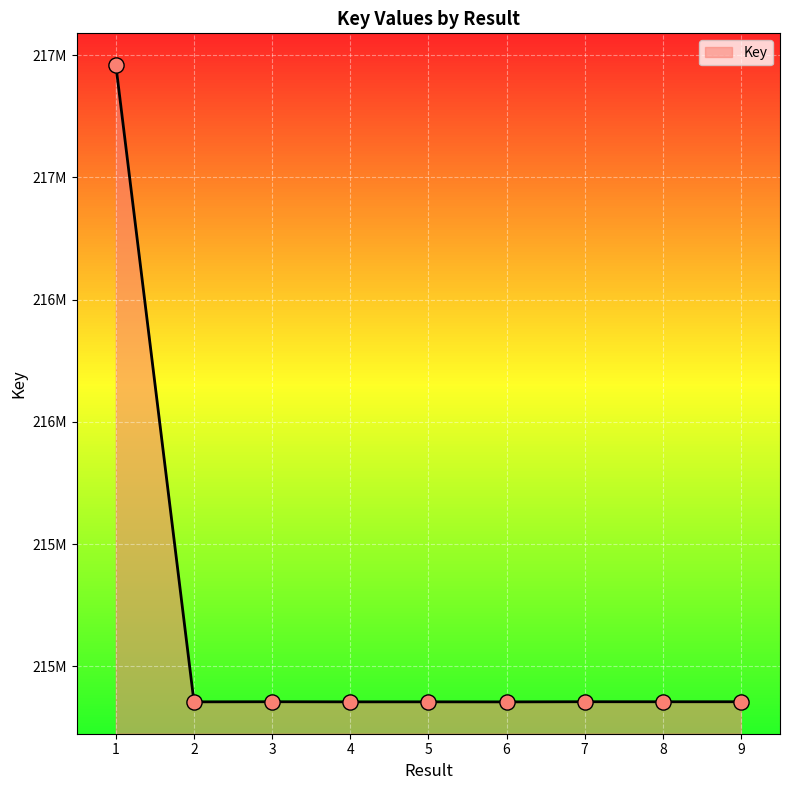

What is the change in value from 1 to 4?

-2603854